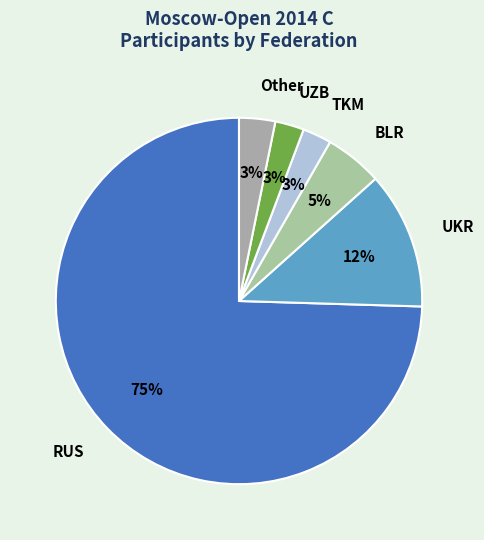

How many slices are in this pie chart?

6